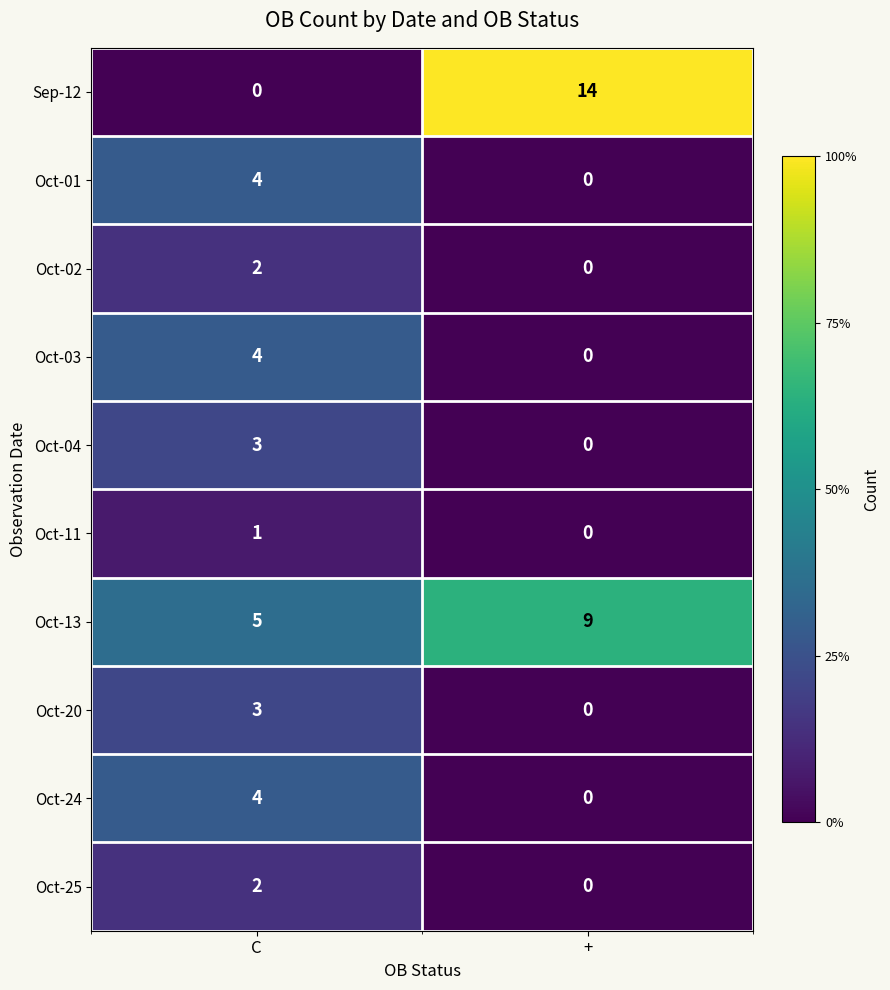

What is the average value of the Oct-13 series?

7